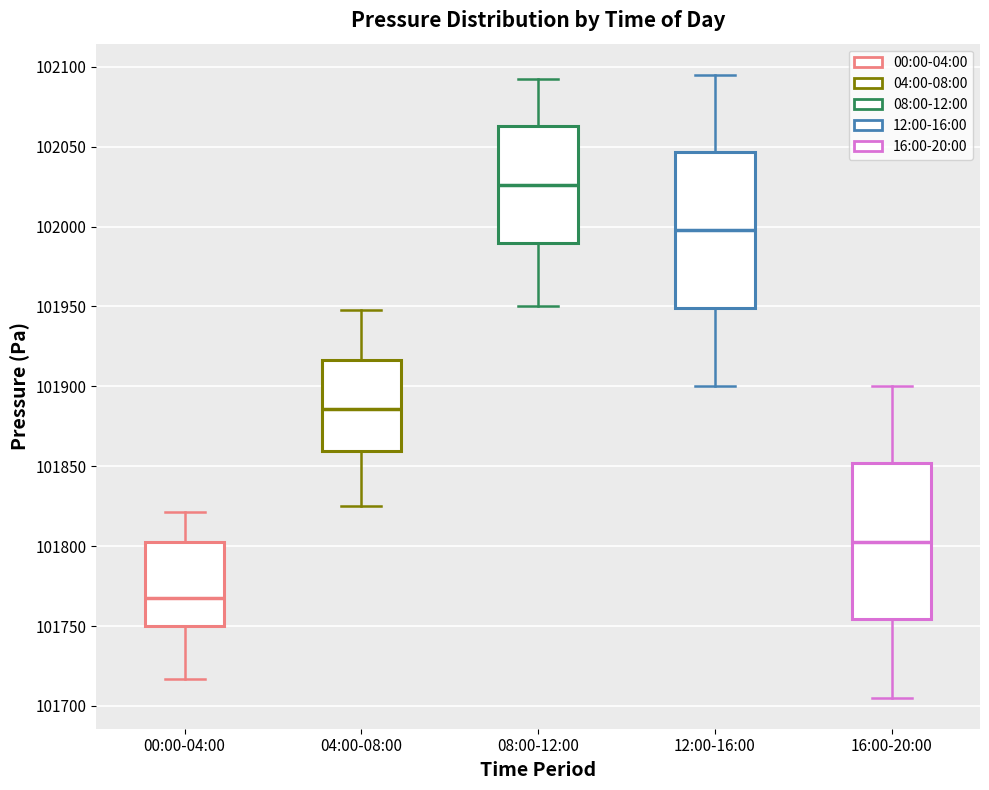

Where is the lower edge of the box for 04:00-08:00 on the y-axis? The values are not printed on the chart, so give them approximately, as read against the axis.

101860